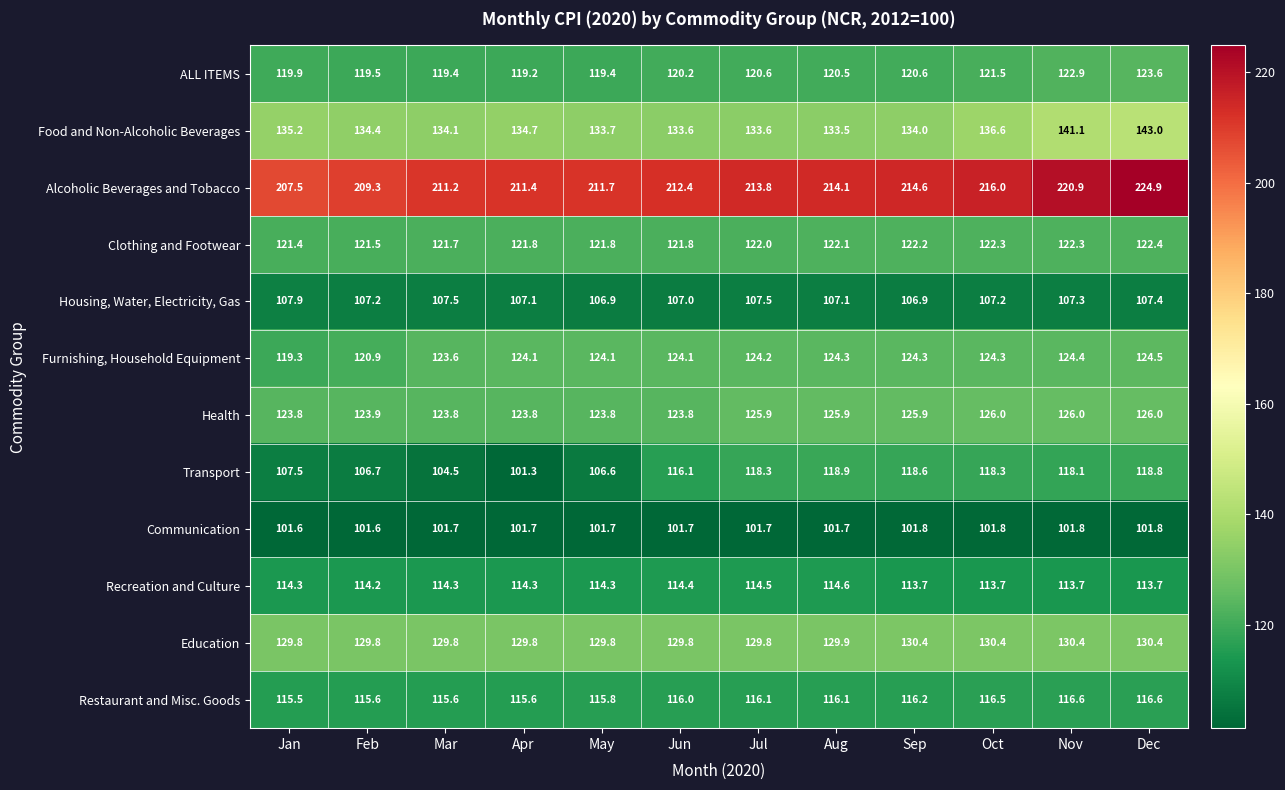

What is the total value across all series at Sep?

1529.2